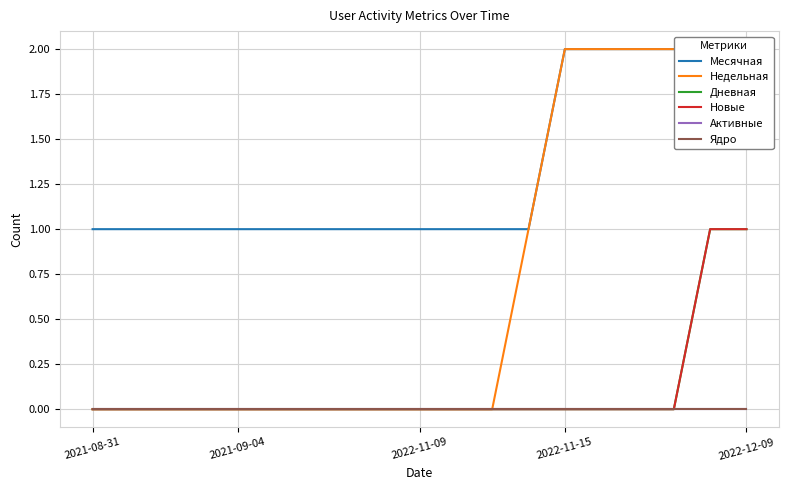

What is the sum of all Месячная values?

25